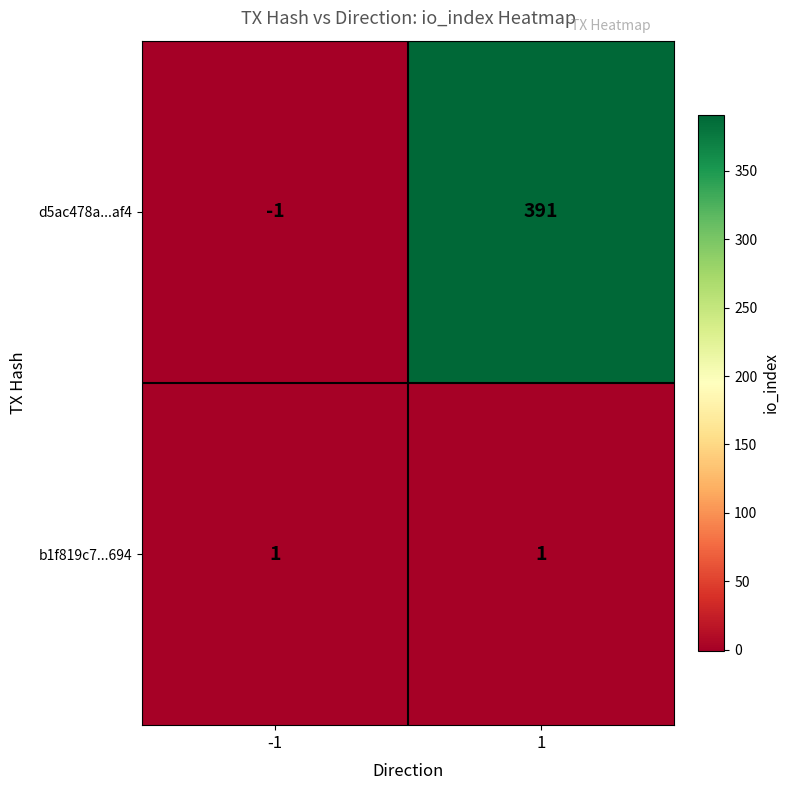

Which series has the largest range (max minus min)?

d5ac478a...af4